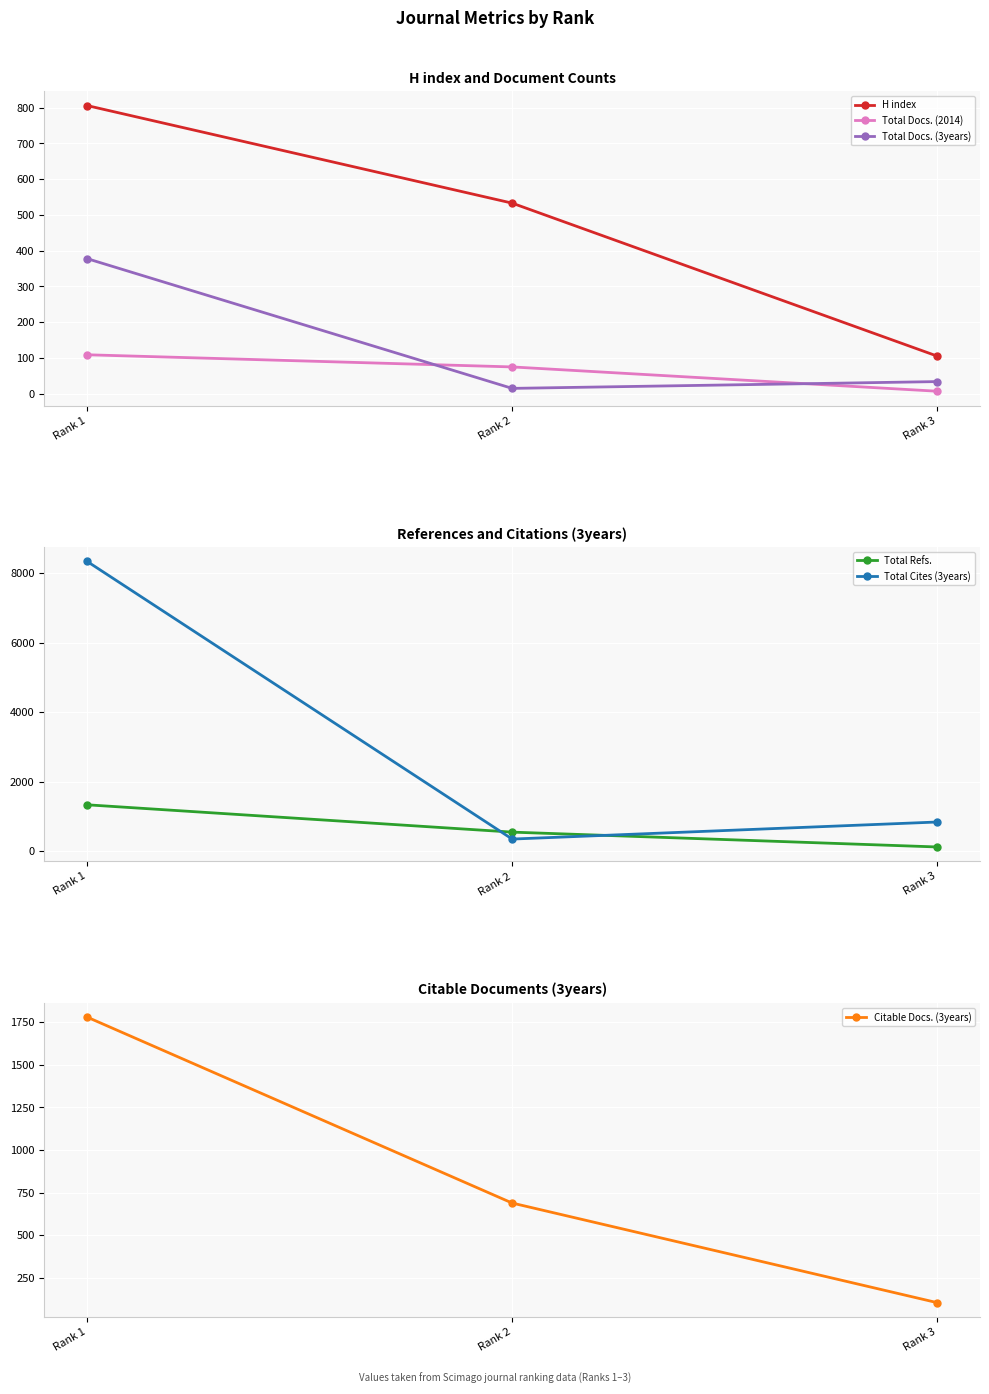

What is the total value across all series at Rank 1?

12755